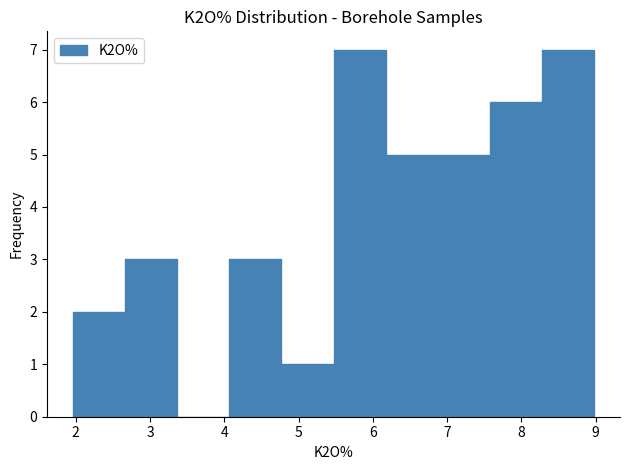

What is the height of the bar covering 7.6 to 8.3 on the x-axis? Neither the bar edges nor the heights are printed on the chart, so give them approximately, as read against the axes.

6